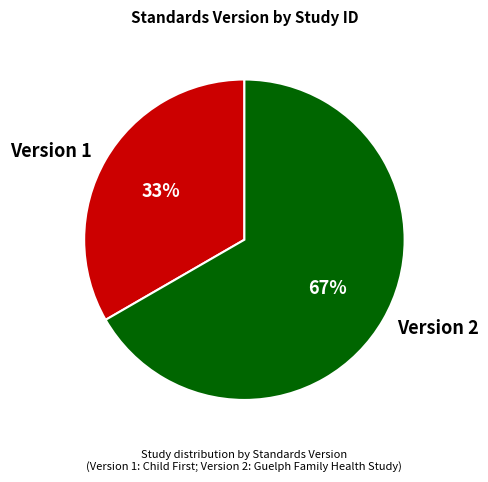

Is Version 2 the majority of the pie?

Yes